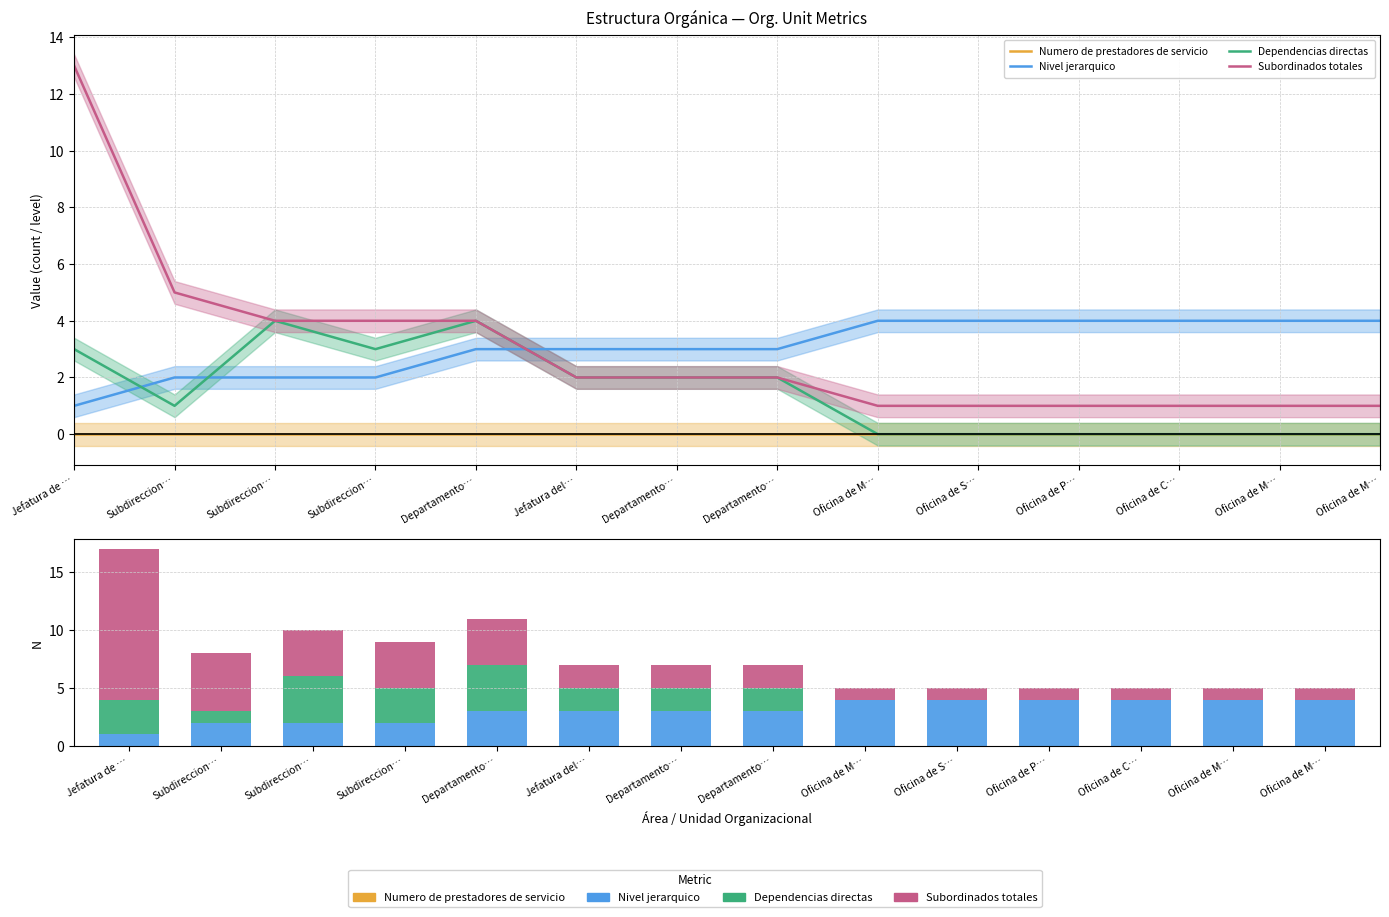

Where is Numero de prestadores de servicio nearest to the value 0?

Jefatura de …